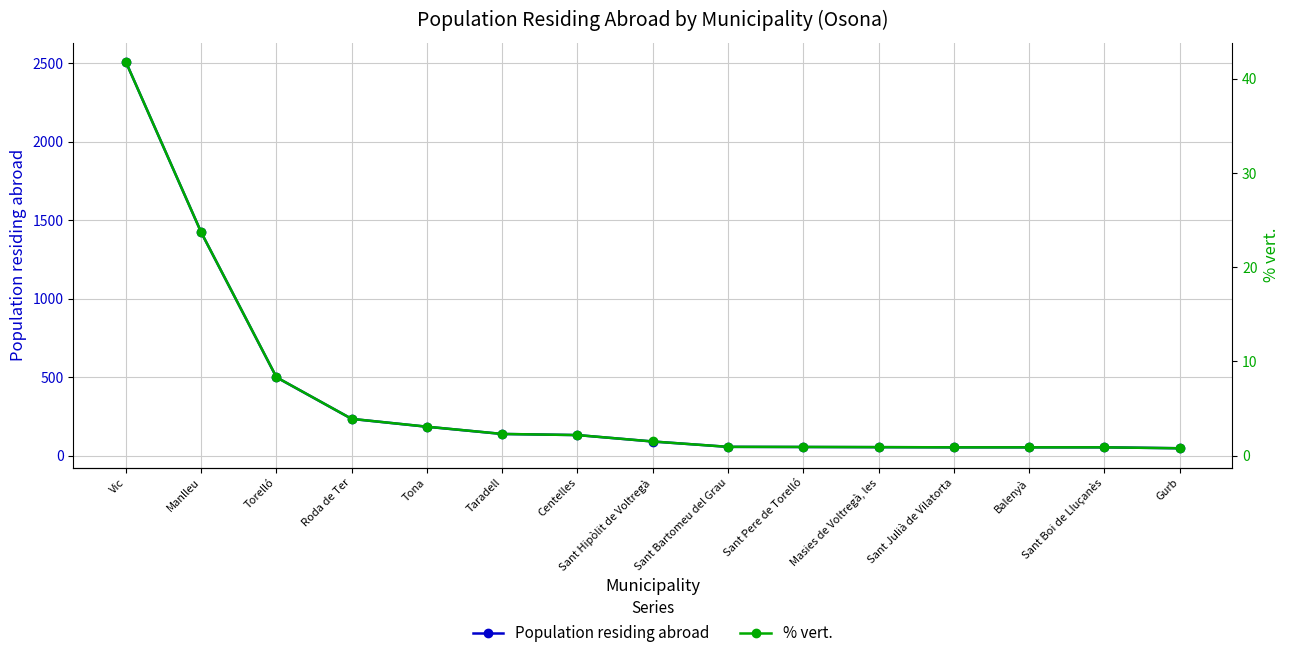

At Taradell, list the series in order from largest to smallest.

Population residing abroad, % vert.